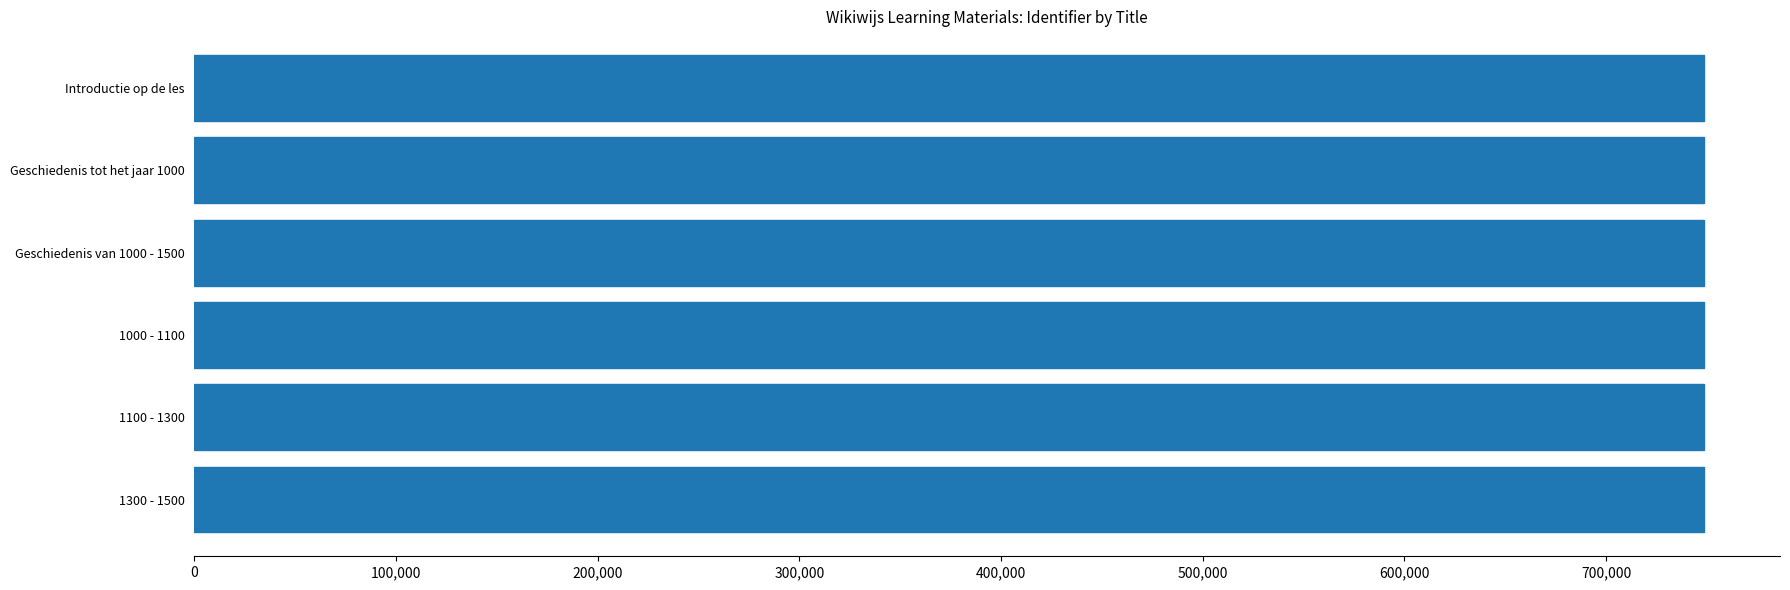

Approximately how many times larger is the value at 1100 - 1300 compared to 1000 - 1100?

1.0